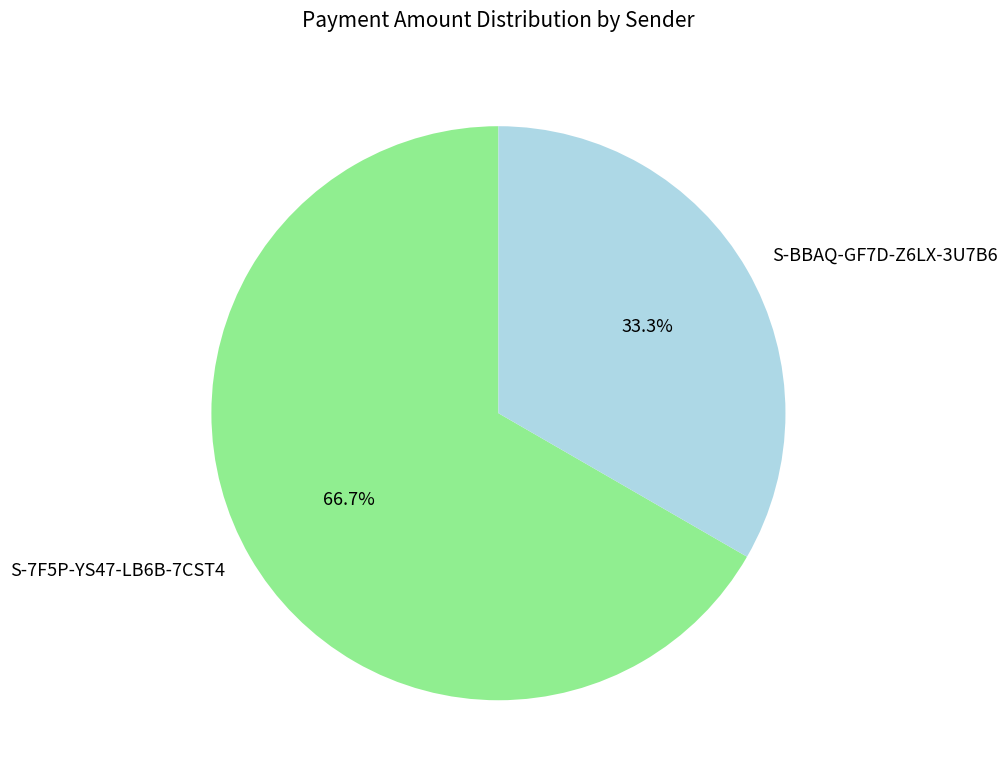

To the nearest percent, what is the average slice percentage?

50%